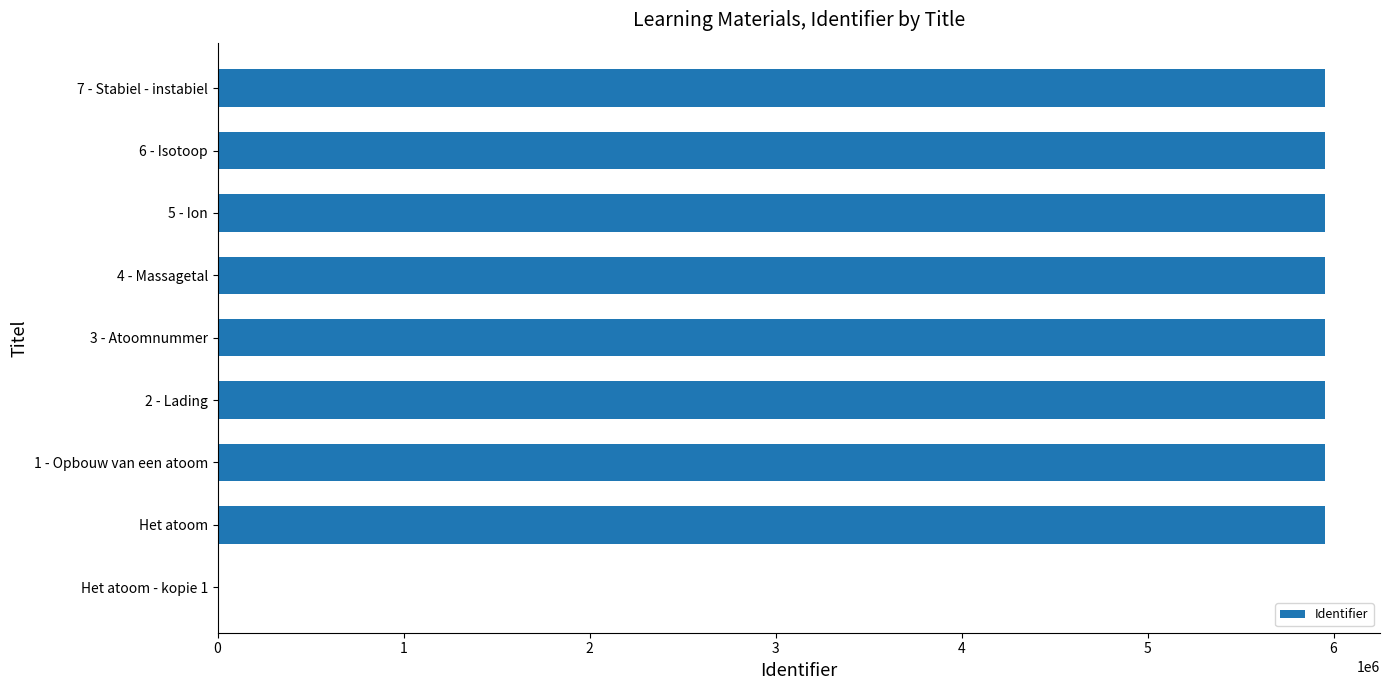

What is the change in value from Het atoom - kopie 1 to 4 - Massagetal?

+5951868